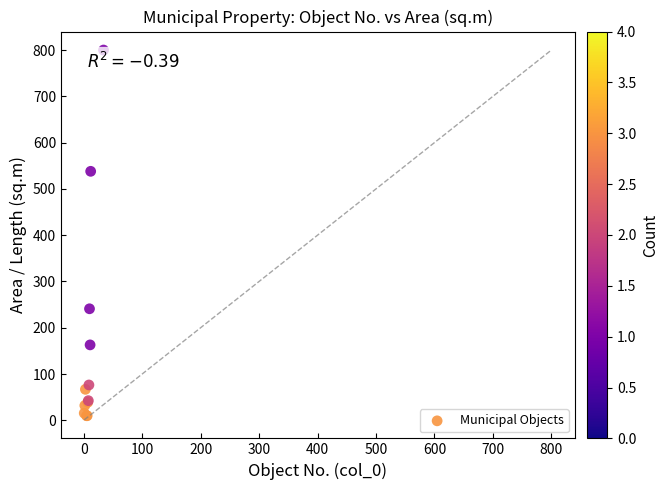

What Y value in the scatter plot is closest to 405?

538.0